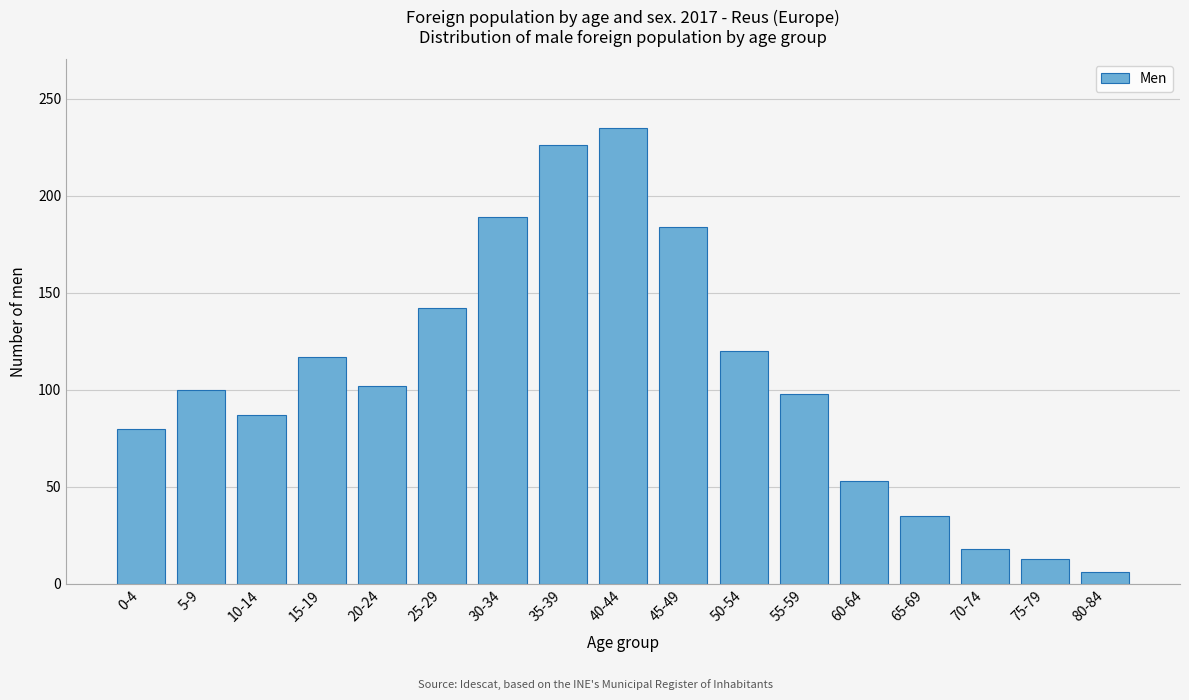

Reading right to left, list all the values displayed in this chart.

80-84=6	75-79=13	70-74=18	65-69=35	60-64=53	55-59=98	50-54=120	45-49=184	40-44=235	35-39=226	30-34=189	25-29=142	20-24=102	15-19=117	10-14=87	5-9=100	0-4=80